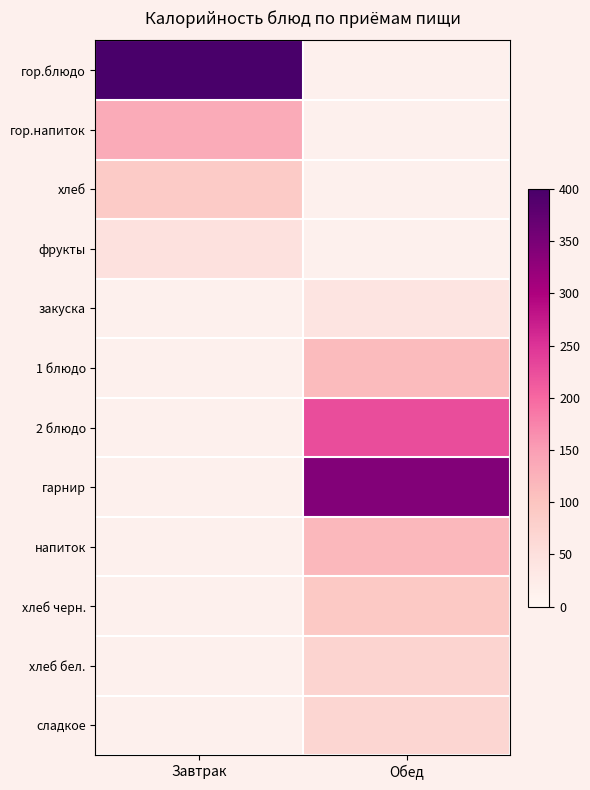

Is the value of закуска at Обед greater than the value of 1 блюдо at Обед?

No